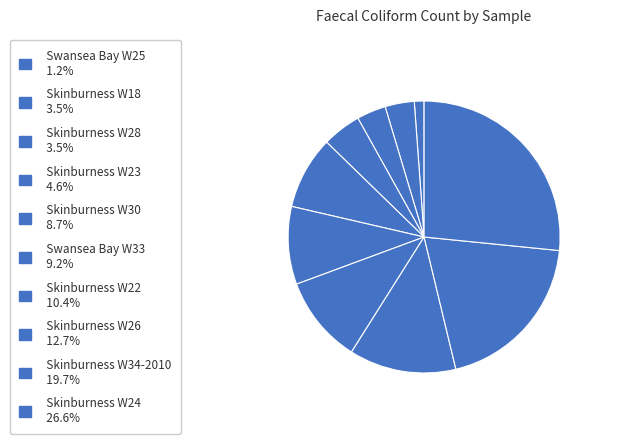

Between Skinburness W26 and Skinburness W24, which is larger?

Skinburness W24